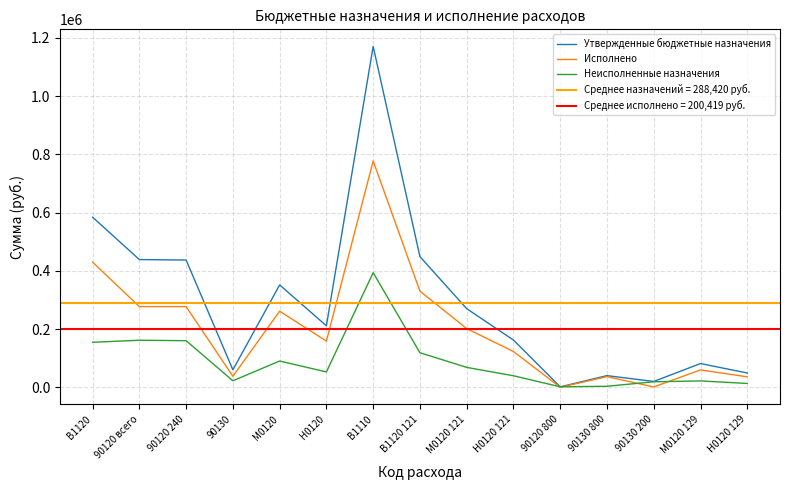

Is it true that Исполнено equals 131201.7 at 90120 всего?

False